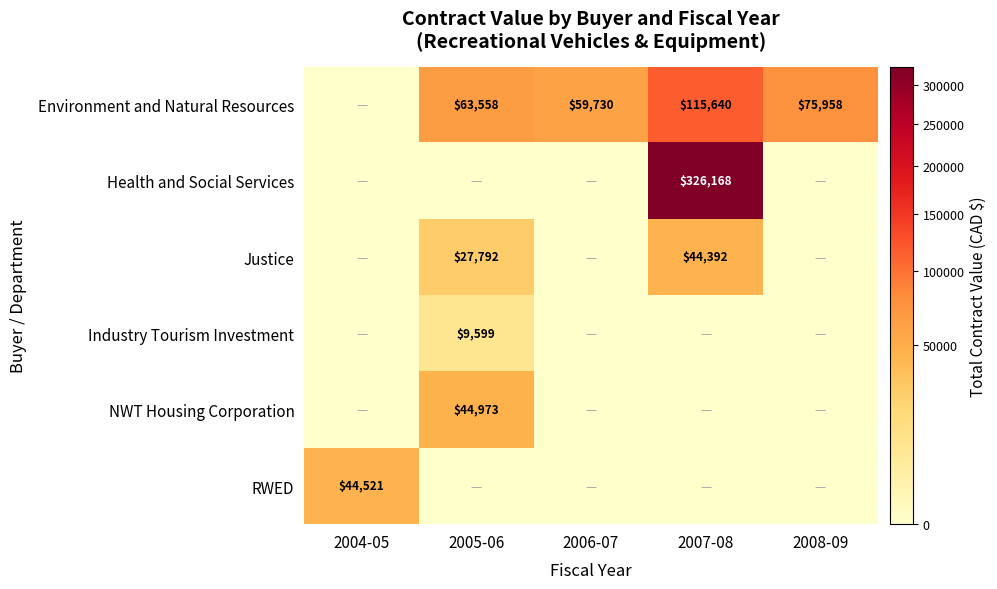

At which label is RWED closest to 22260?

2005-06